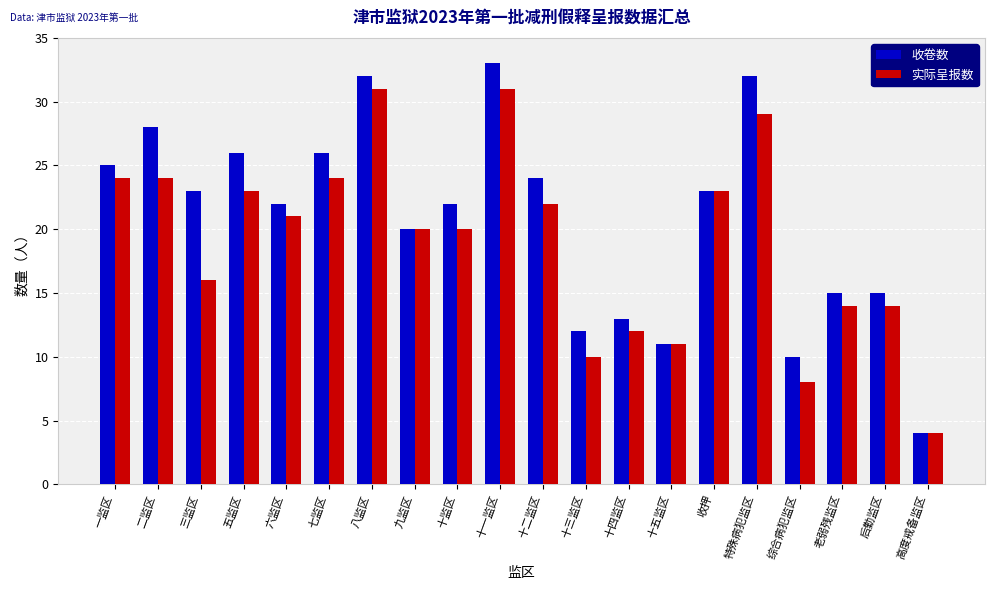

How many data points does each series have?

20